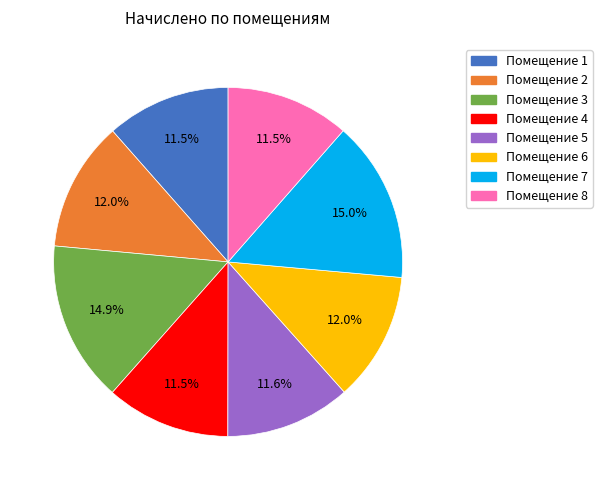

Does any single category account for the majority?

No